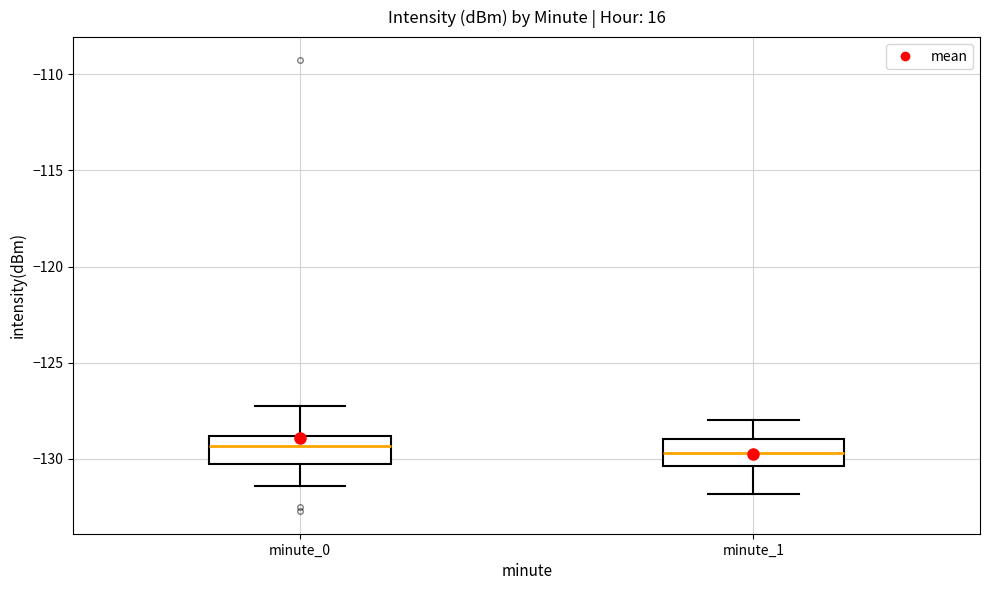

Where does the median line of the box for minute_0 sit on the y-axis? The values are not printed on the chart, so give them approximately, as read against the axis.

-129.5